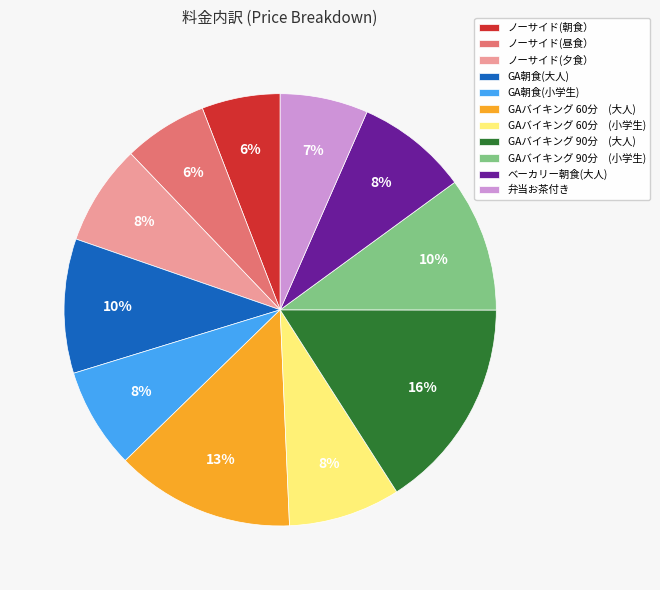

To the nearest percent, what is the difference between the largest and smallest slice percentages?

10%